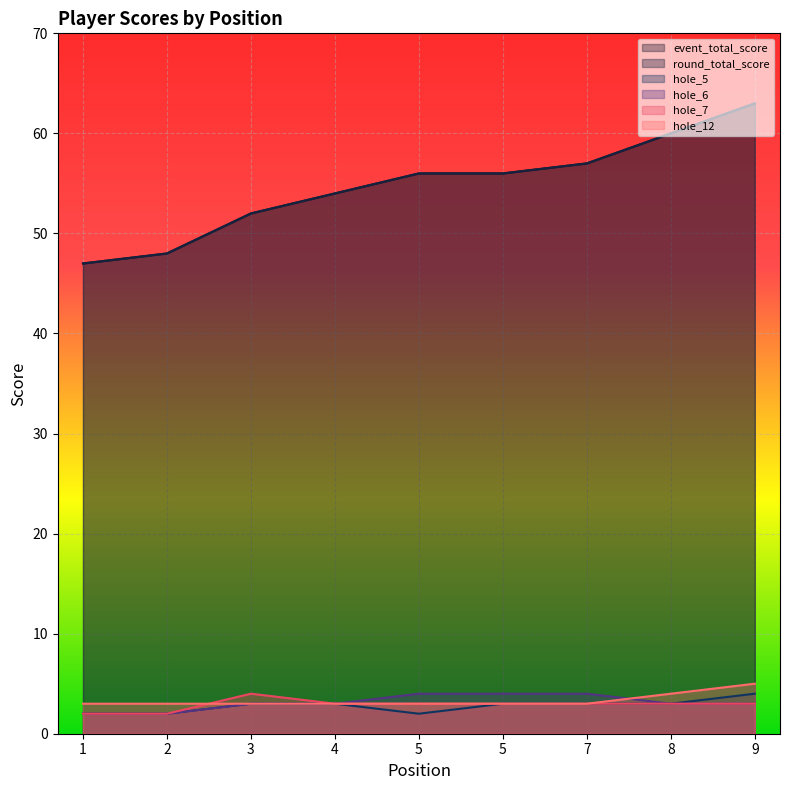

At how many categories does at least one series exceed 40?

9